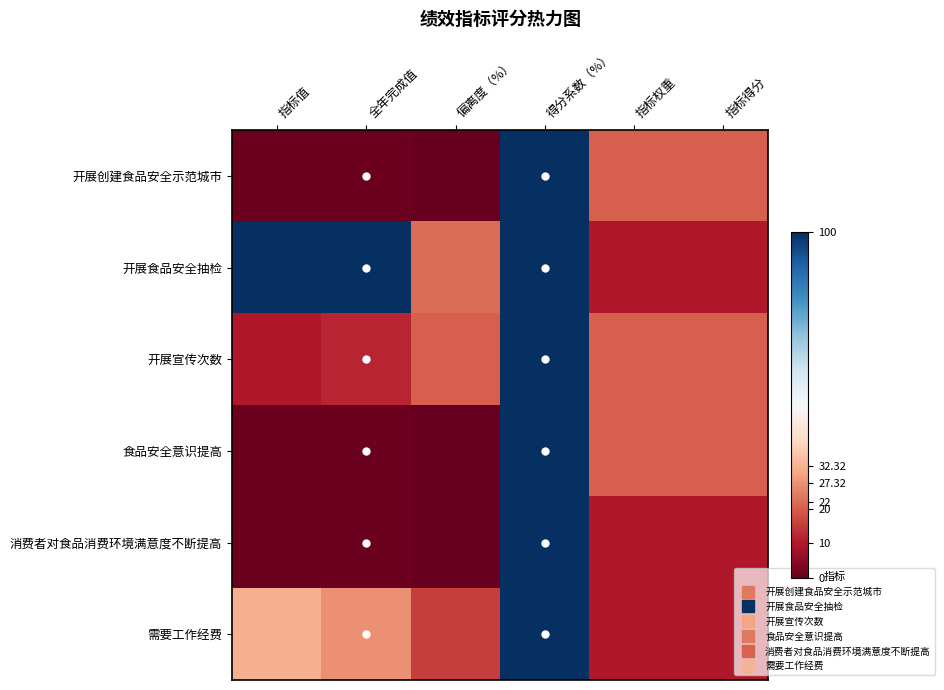

At which category is the sum across all series the highest?

得分系数（%）